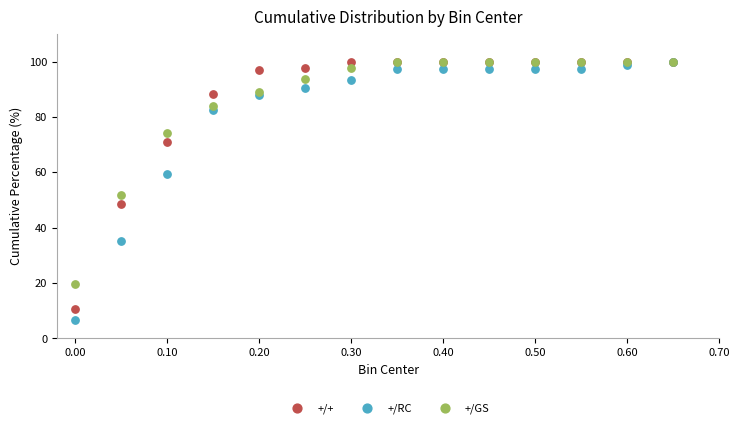

In the +/RC series, what Y value is closest to 53?

59.5